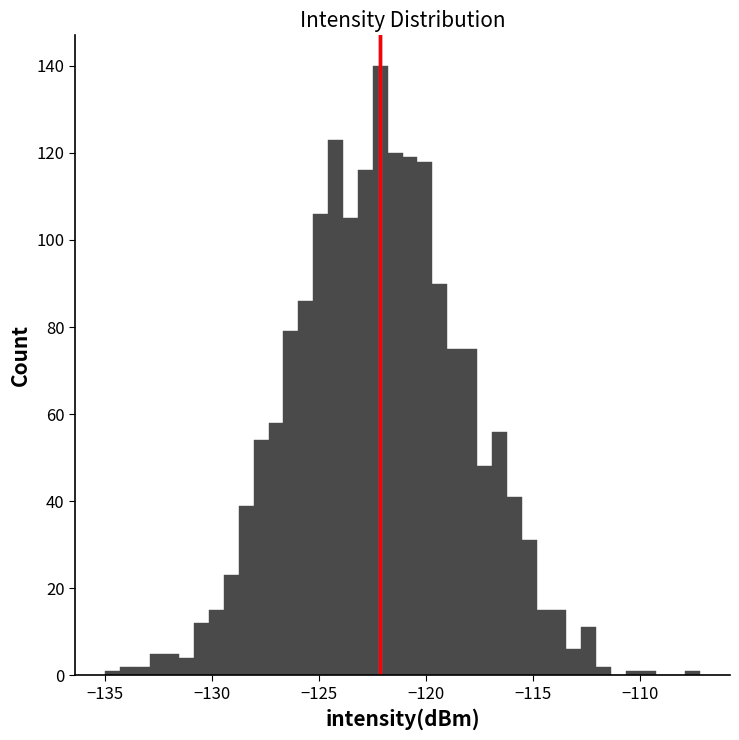

Around what value on the x-axis is the tallest bar? Give the approximate position of its centre, as read against the axis.

-122.0